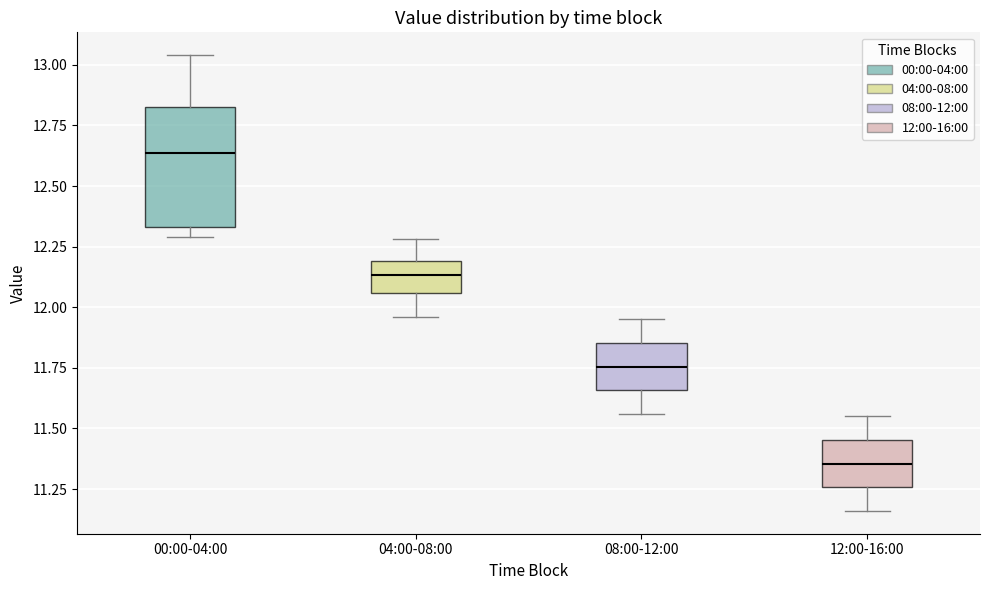

Which box's median line is the highest?

00:00-04:00